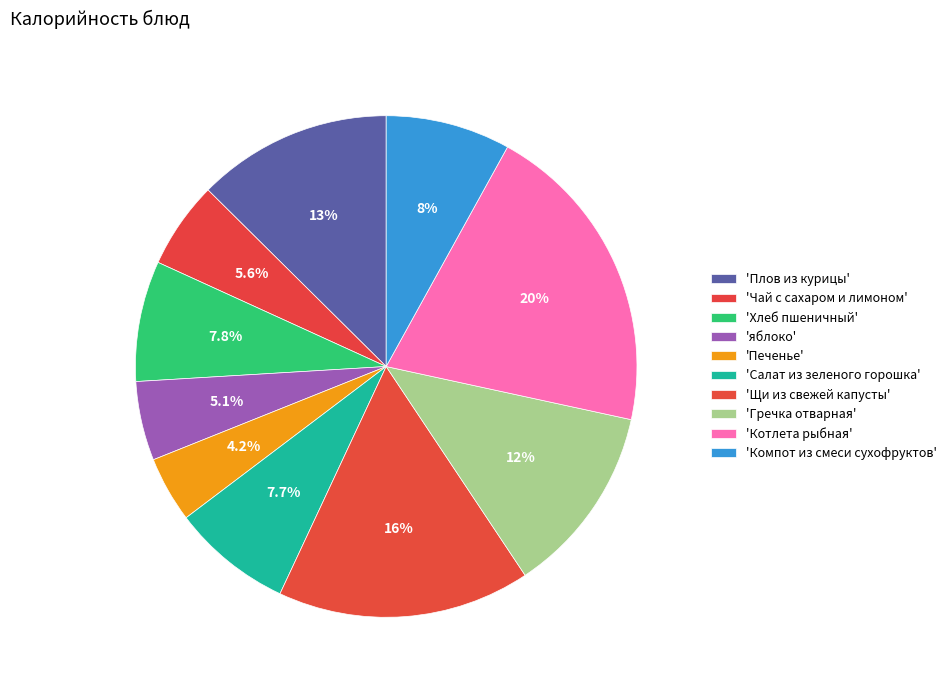

What is the smallest slice in the pie chart?

Печенье